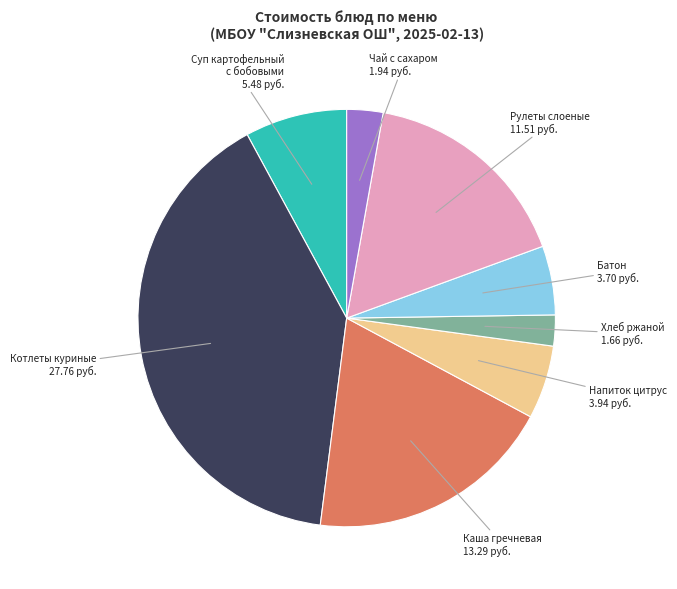

True or false: Напиток цитрус accounts for 6% of the total.

True